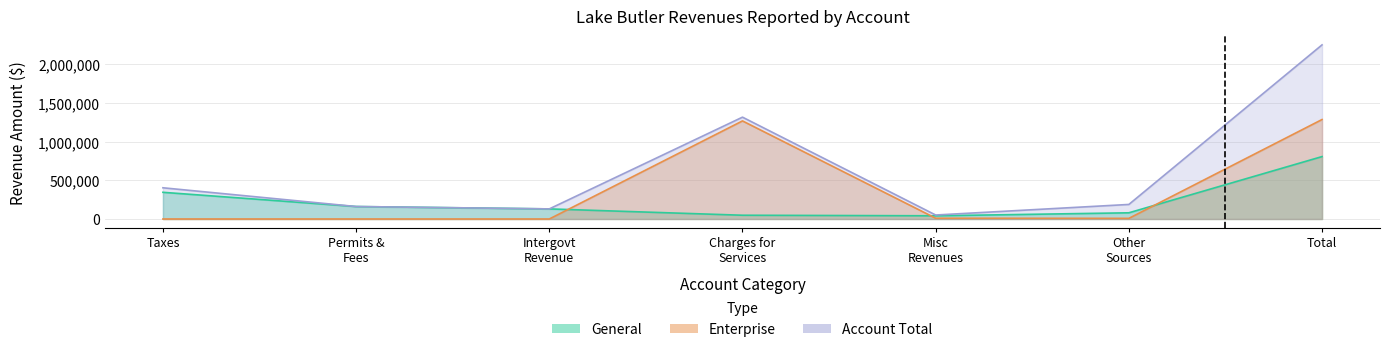

Where do General and Enterprise first cross each other?

Intergovt Revenue and Charges for Services